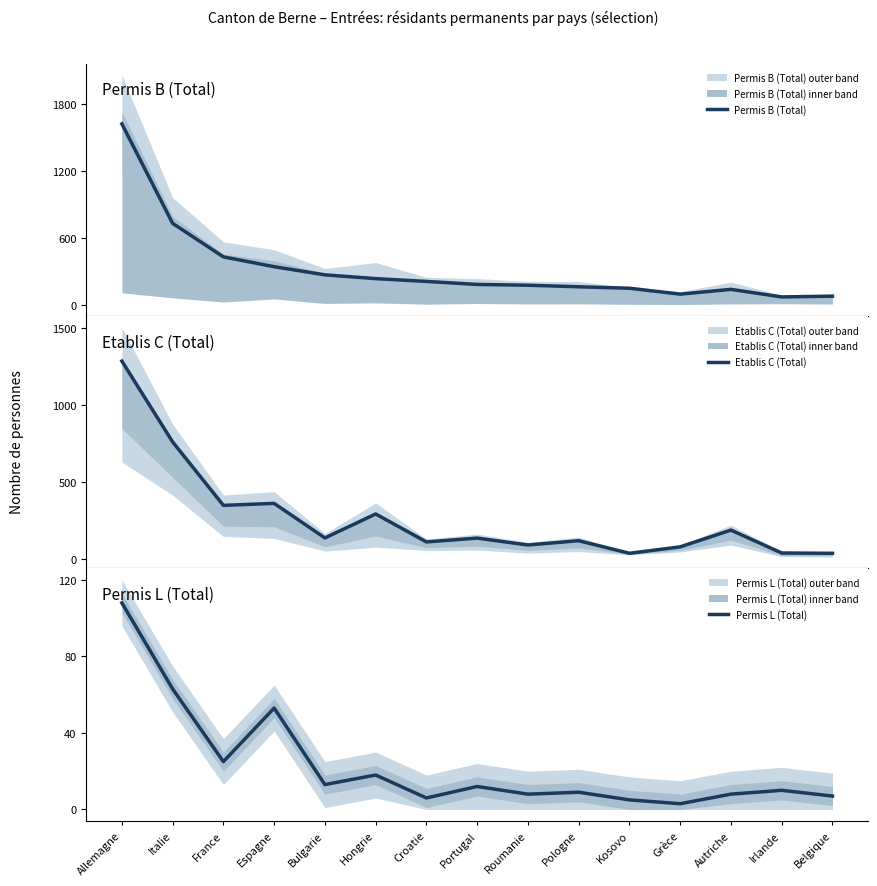

True or false: Permis L (Total) has a value of 12 at Hongrie.

False